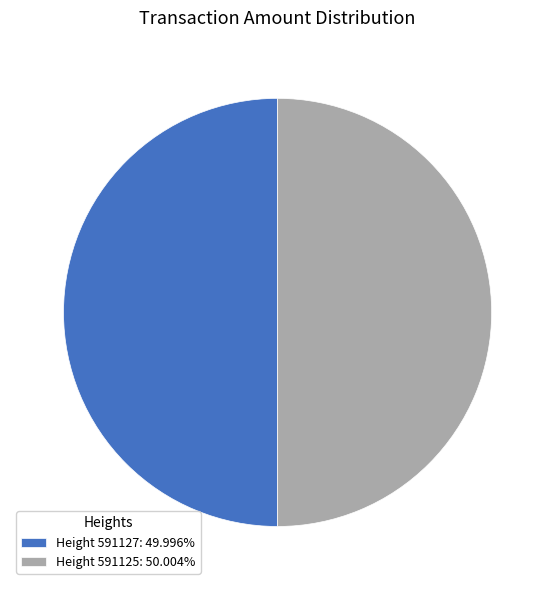

Combined, do Height 591125: 50.004% and Height 591127: 49.996% account for over 50%?

Yes